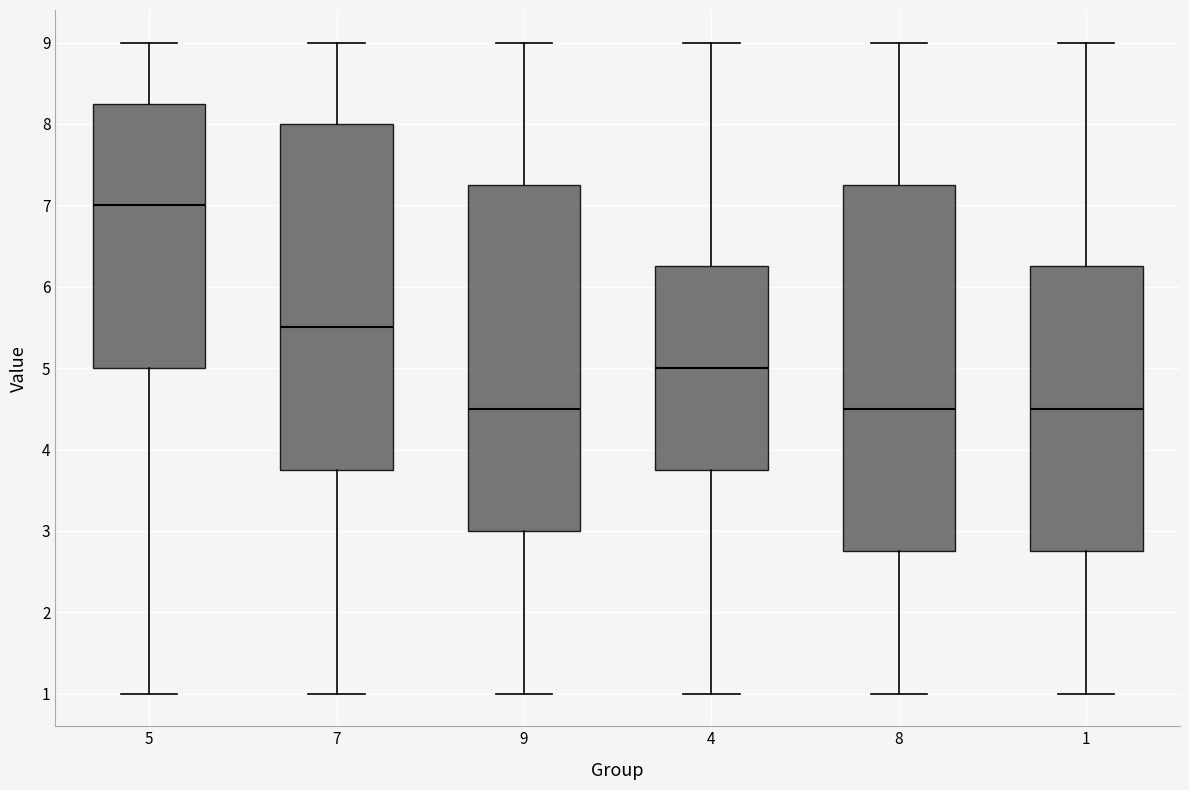

Where is the lower edge of the box at x = 7 on the y-axis? The values are not printed on the chart, so give them approximately, as read against the axis.

3.8